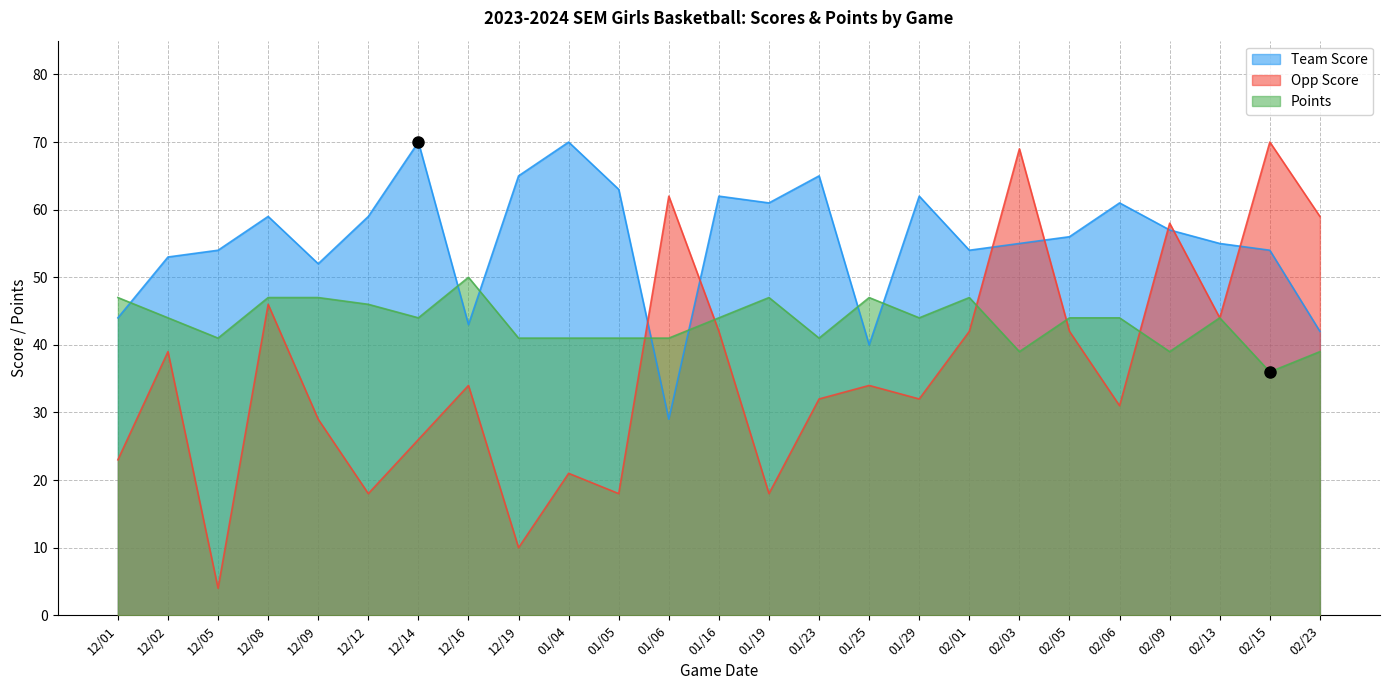

How many categories are shown in the chart?

25